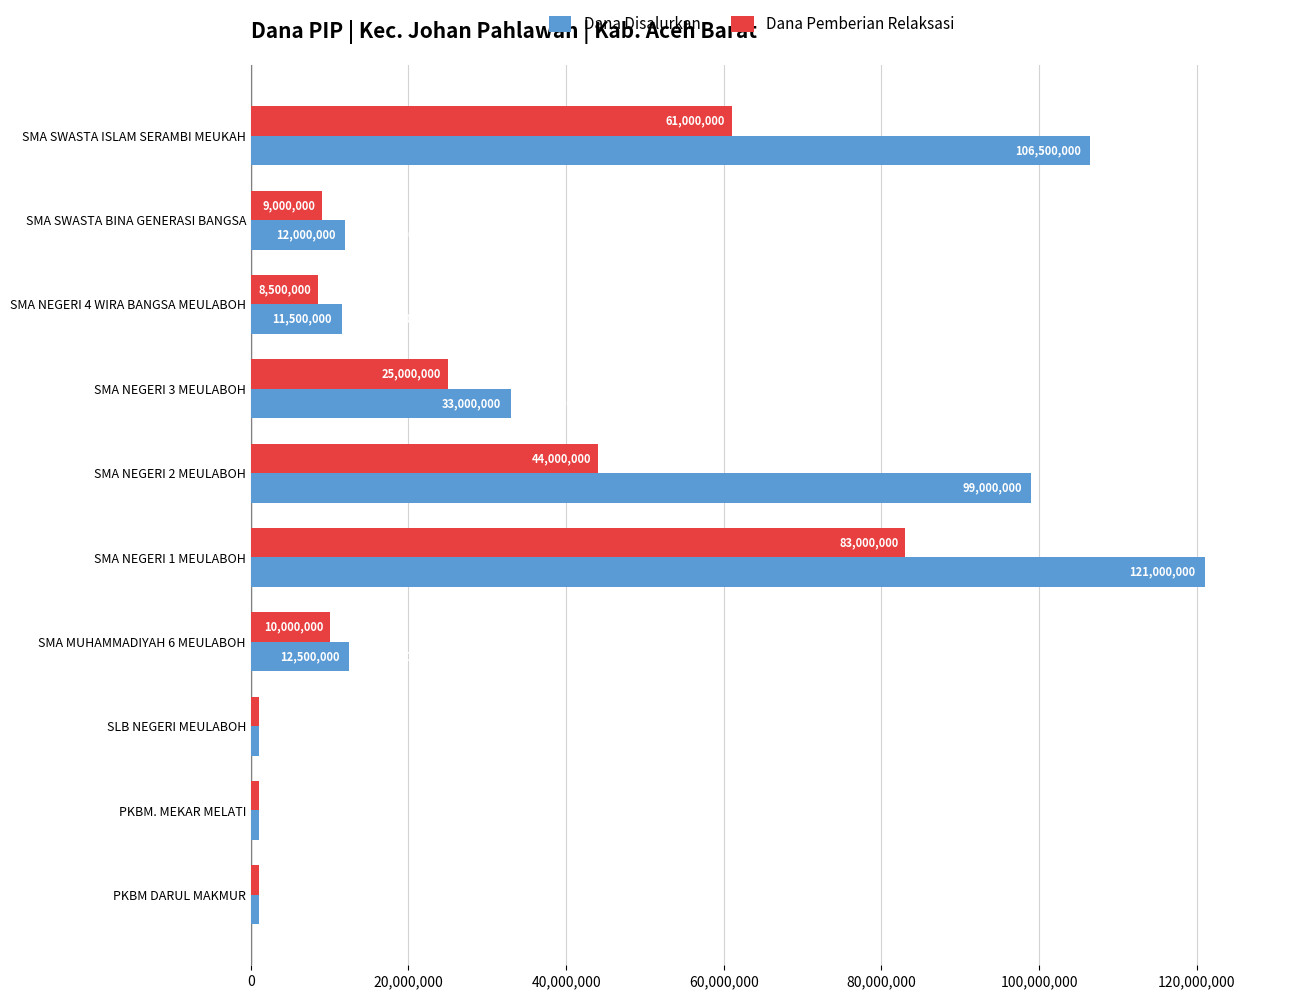

Rank the series by their maximum value, from highest to lowest.

Dana Disalurkan, Dana Pemberian Relaksasi